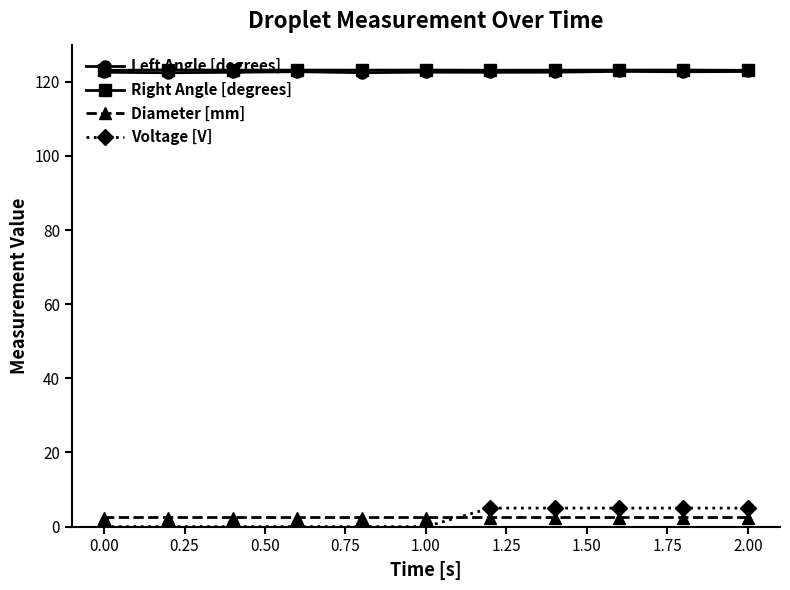

What is the difference between the maximum and minimum values in the Voltage [V] series?

5.0